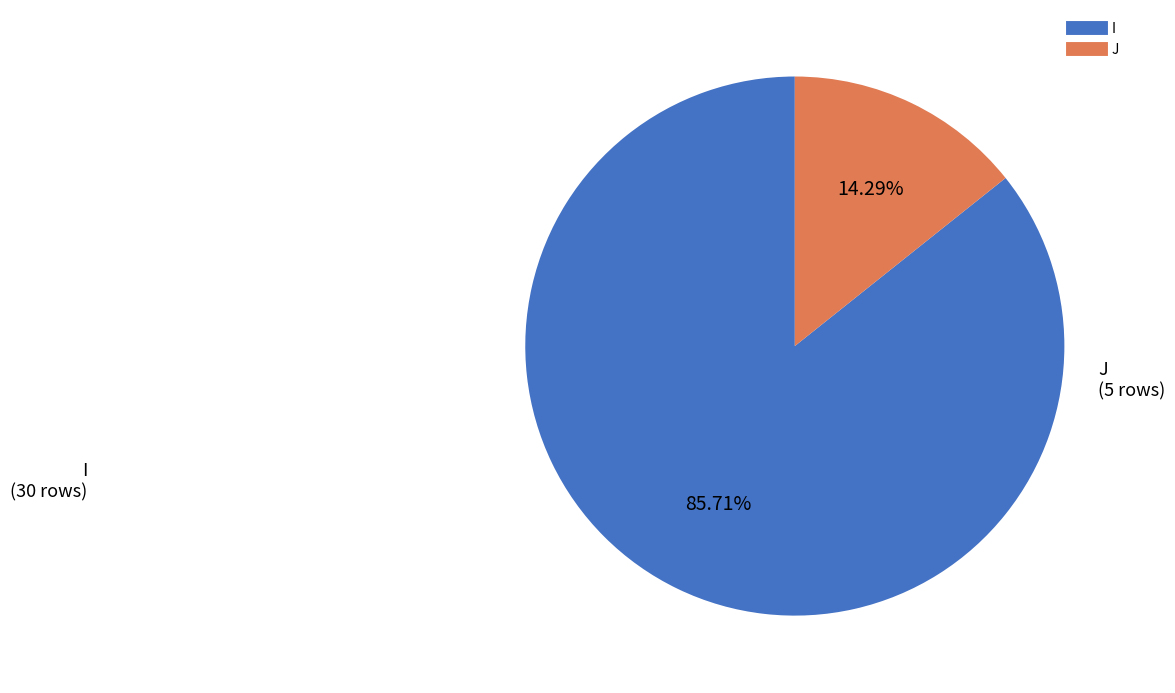

What is the ratio of the value at I to the value at J?

6.0